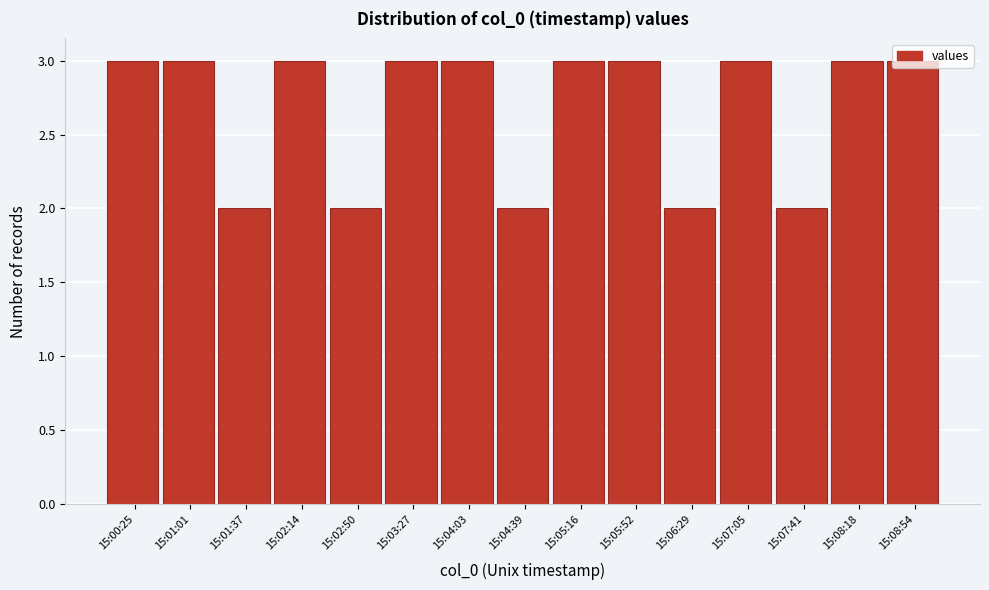

What is the average value?

3